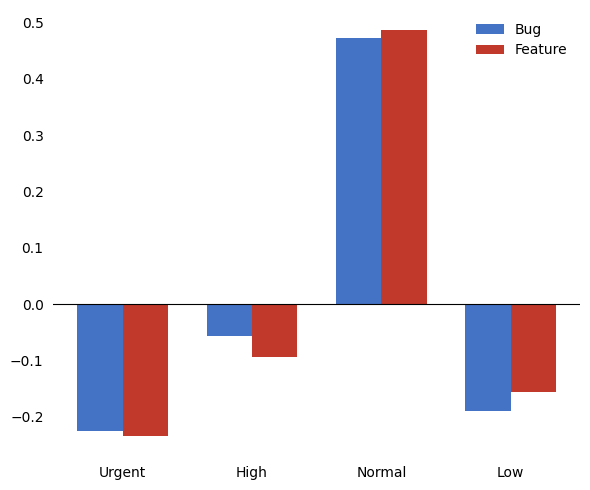

What is the label of the 3rd bar from the right?

High